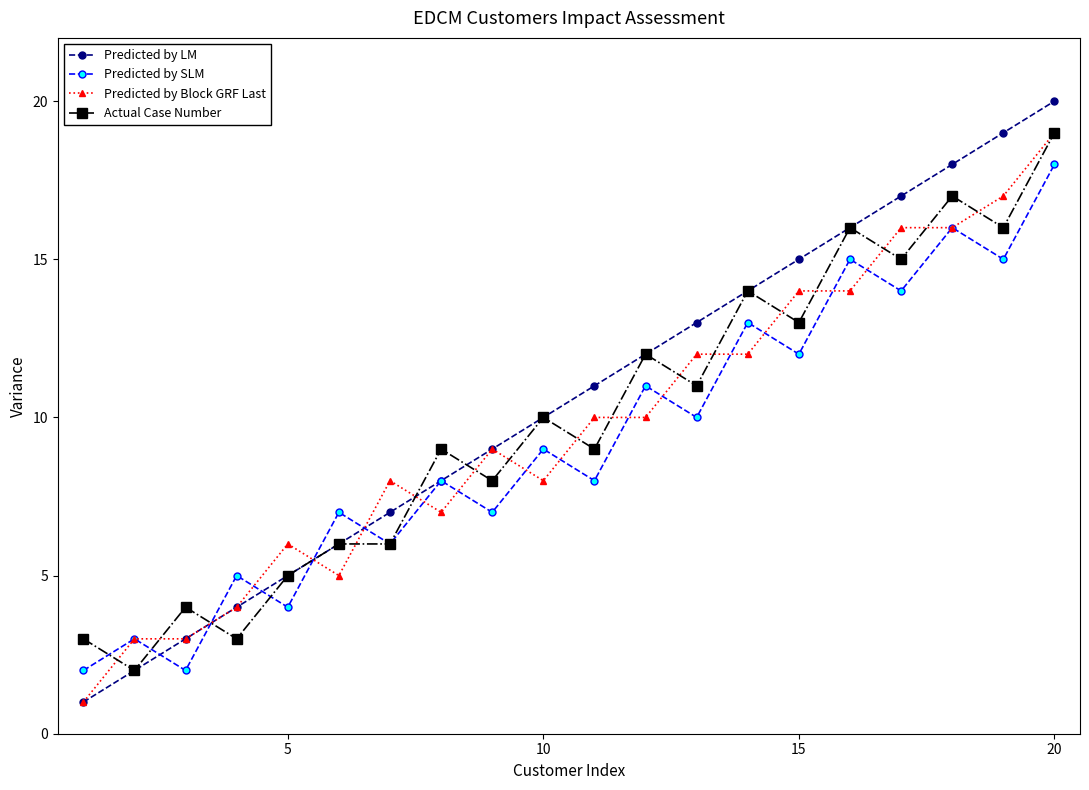

What is the difference between the second highest and second lowest values in the Predicted by LM series?

17